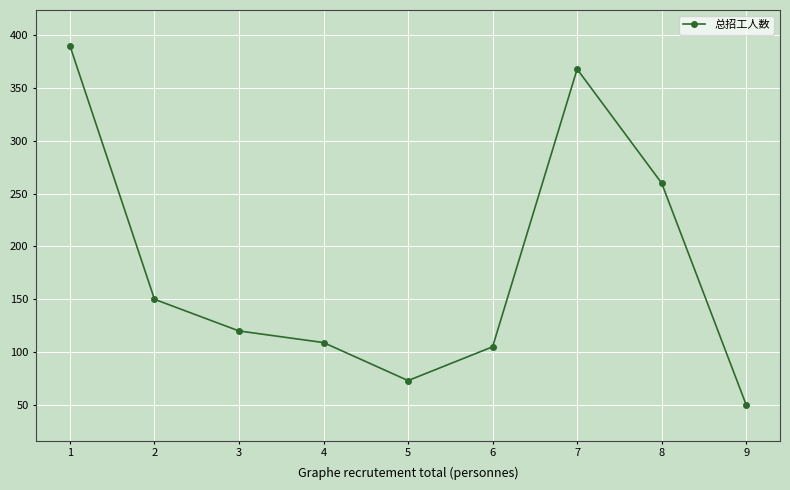

Which category has the lowest value across all series?

9